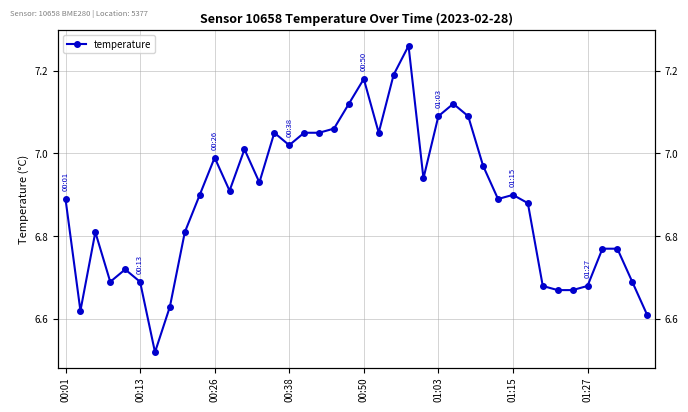

True or false: the data shows 7.0 at 00:38.

True